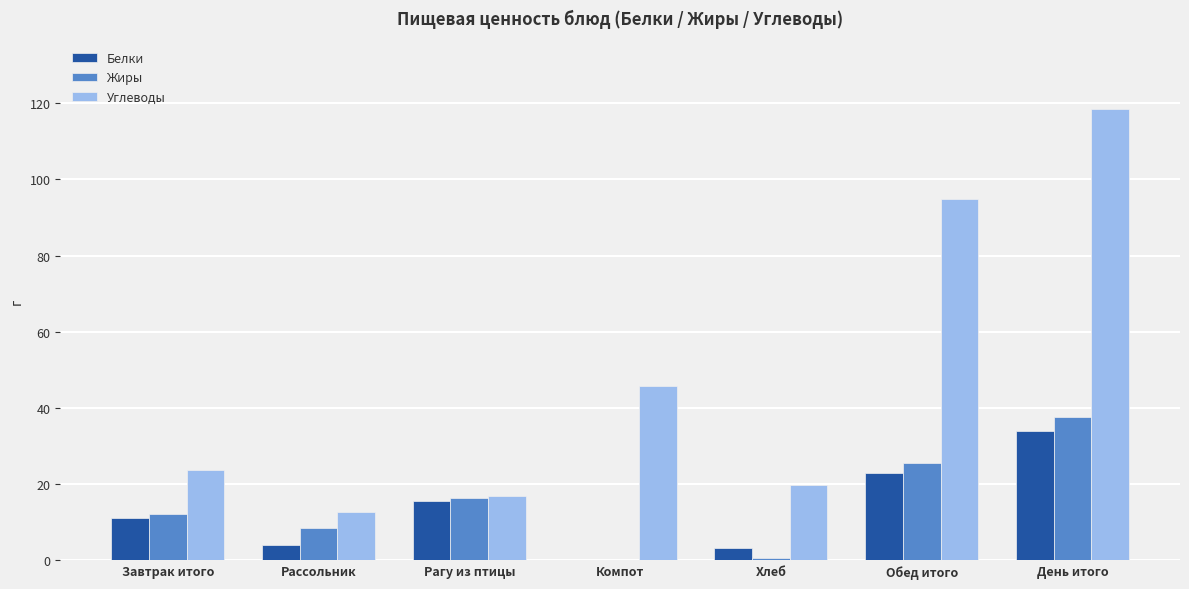

Is it true that Жиры equals 19.2 at День итого?

False